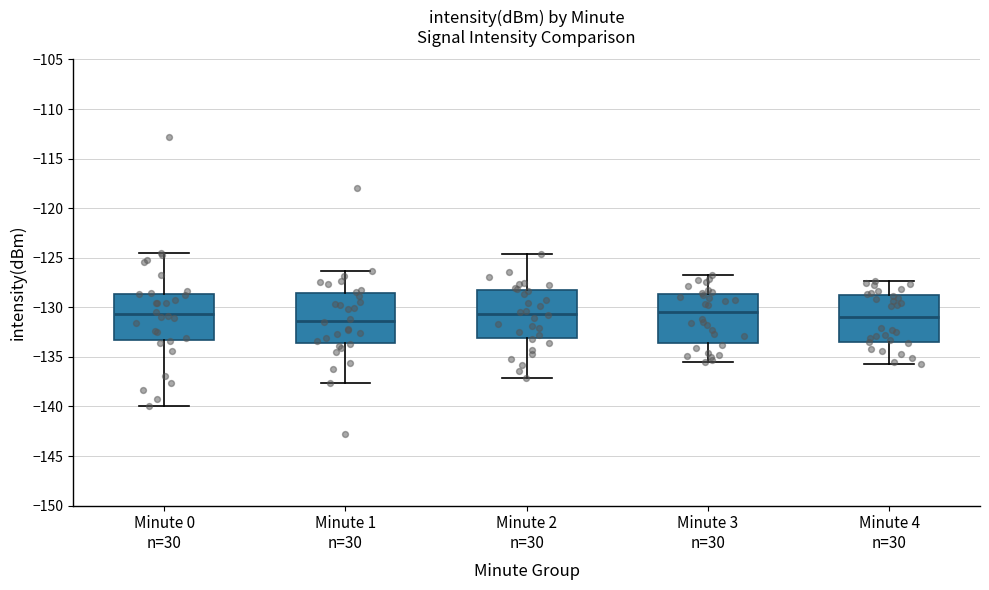

Reading left to right, transcribe this box plot: for each box, give where its median line is, the range the box spans, and where its two whiskers end, as read against the y-axis. The values are not printed on the chart, so give them approximately, as read against the axis.

Minute 0 n=30: median -130.5, box -133.5 to -128.5, whiskers -140.0 to -124.5
Minute 1 n=30: median -131.5, box -133.5 to -128.5, whiskers -137.5 to -126.5
Minute 2 n=30: median -130.5, box -133.0 to -128.0, whiskers -137.0 to -124.5
Minute 3 n=30: median -130.5, box -133.5 to -128.5, whiskers -135.5 to -126.5
Minute 4 n=30: median -131.0, box -133.5 to -128.5, whiskers -135.5 to -127.5